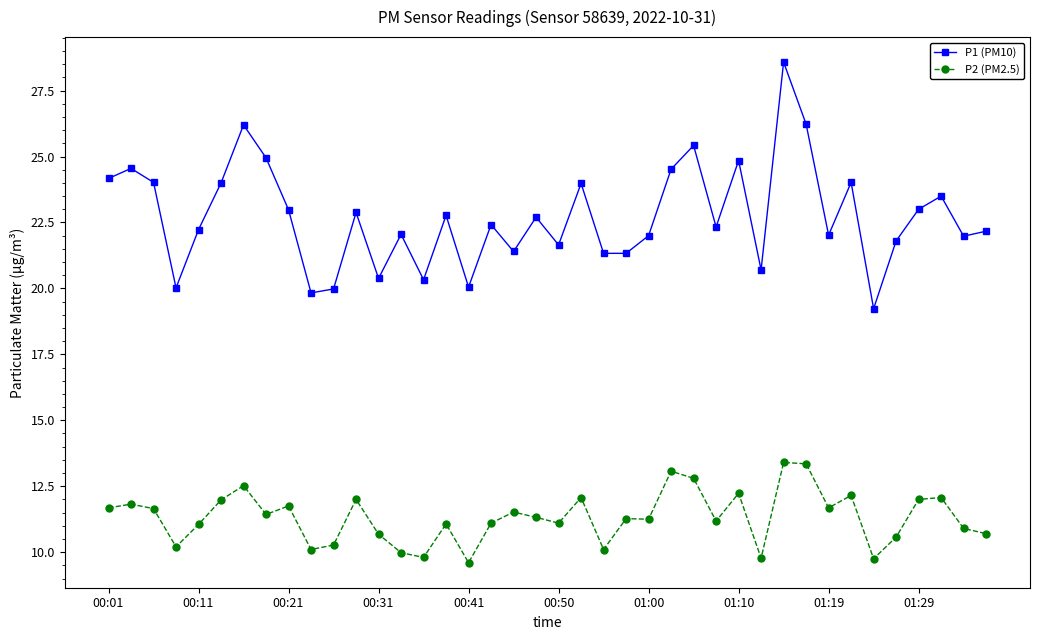

What is the sum of all P2 (PM2.5) values?

452.9